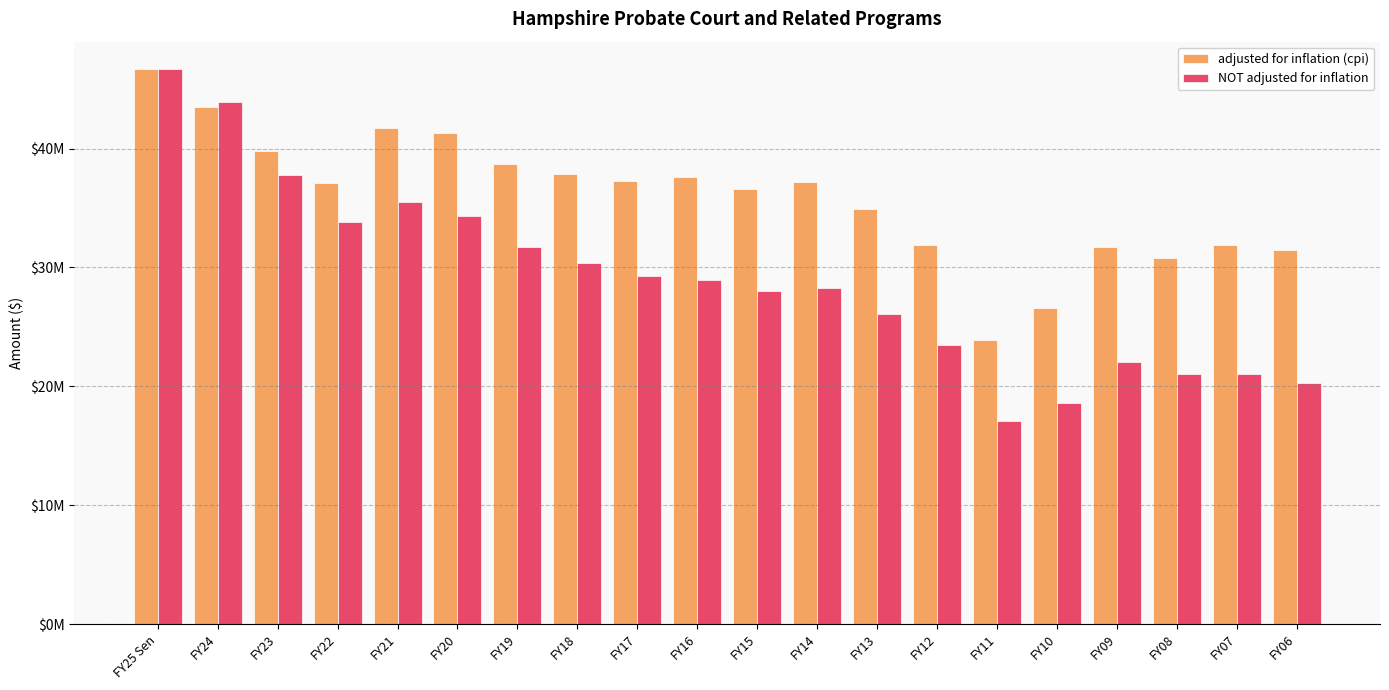

At which category is the sum across all series the highest?

FY25 Sen